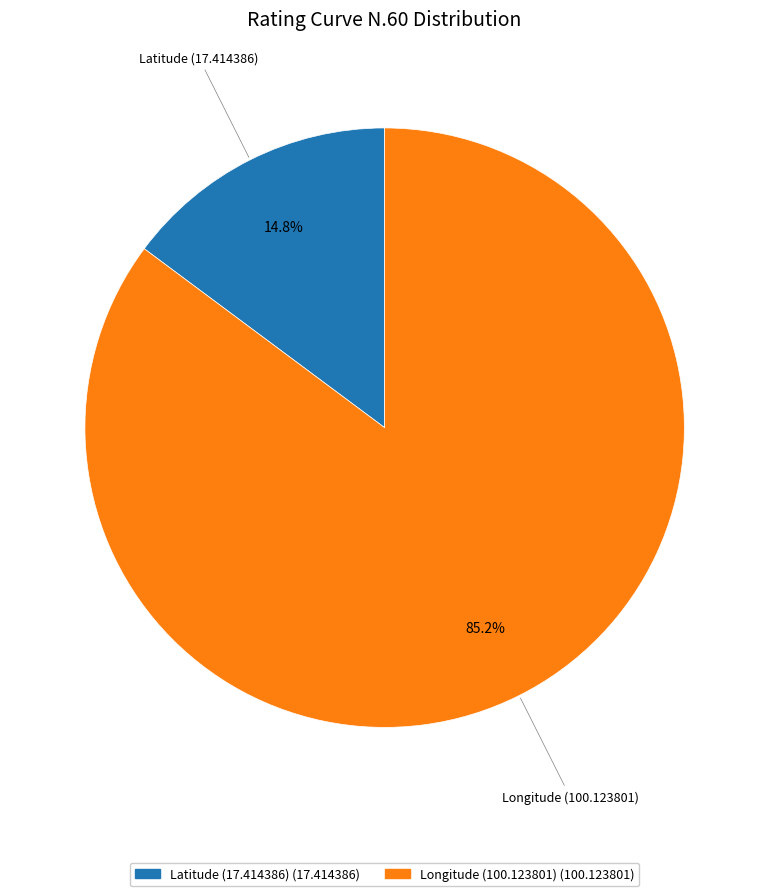

How many segments does this pie chart have?

2